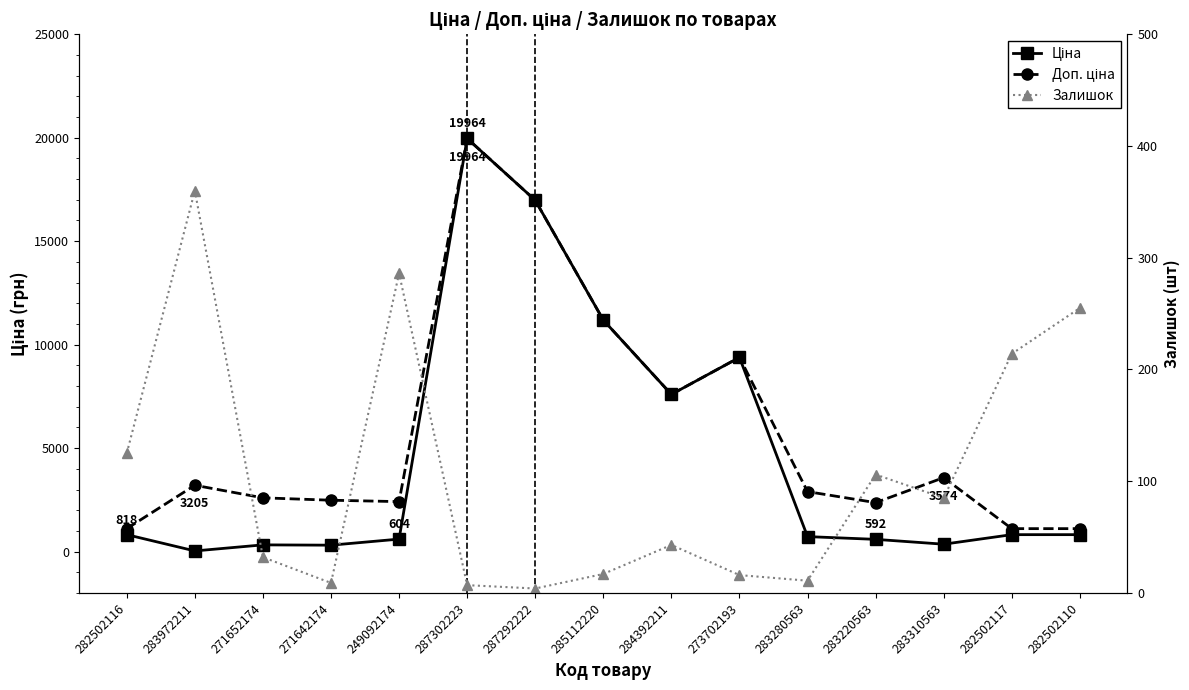

Does the chart have visible grid lines?

No